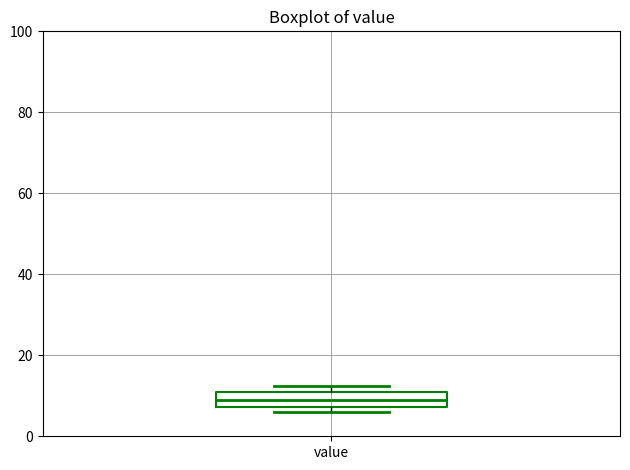

Read this box plot against the y-axis: the position of the median line, the range covered by the box, and the ends of both whiskers. The values are not printed on the chart, so give them approximately, as read against the axis.

median 8 (inside the box), box 8 to 10, whiskers 6 to 12